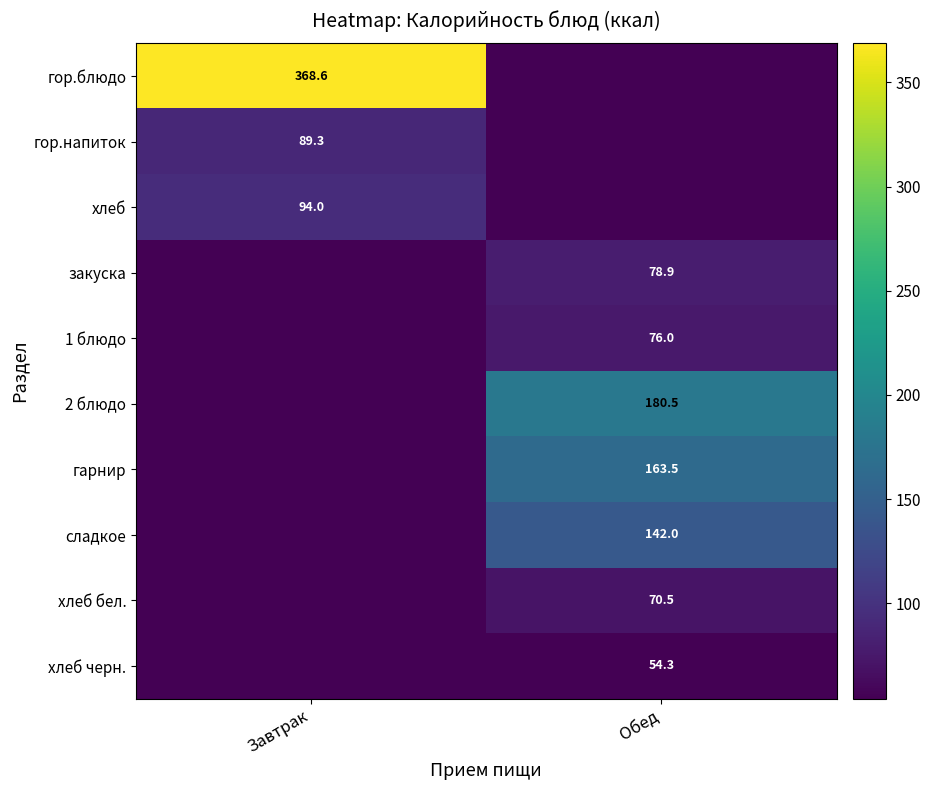

The value of 2 блюдо at Обед is 180.5. True or false?

True